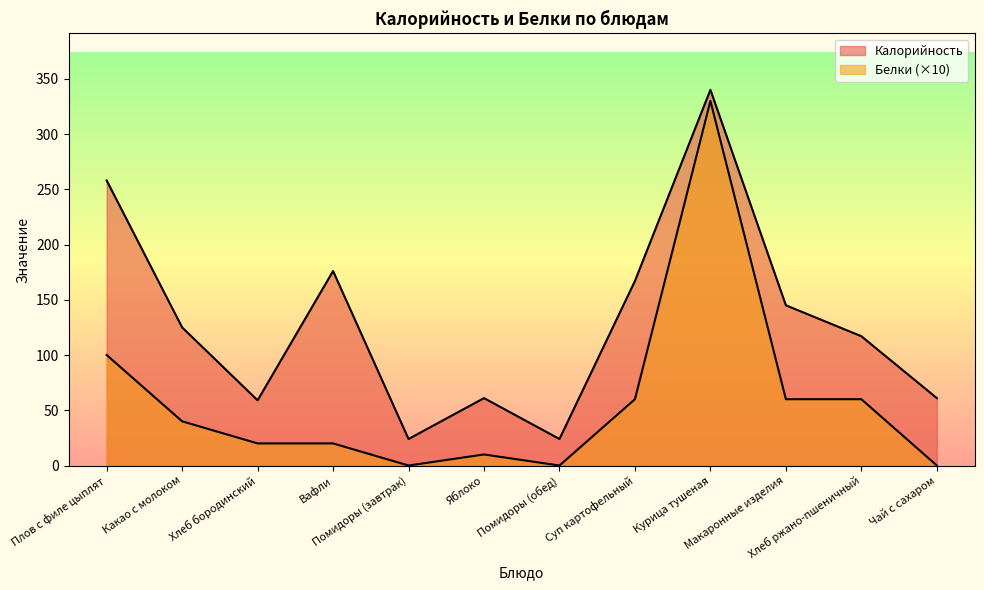

True or false: Калорийность and Белки intersect in this chart.

False